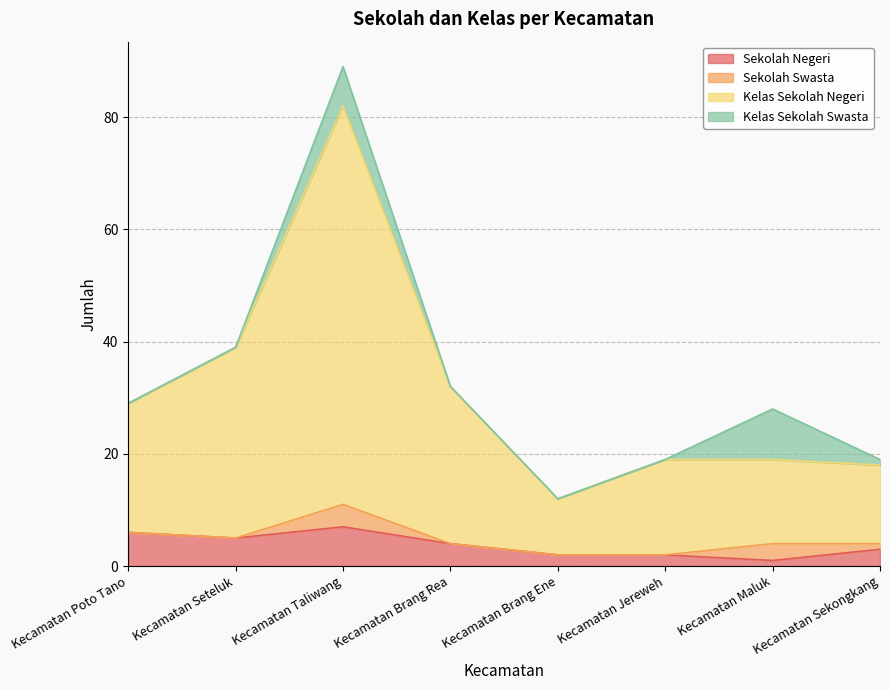

What is the highest value of the Sekolah Negeri series?

7